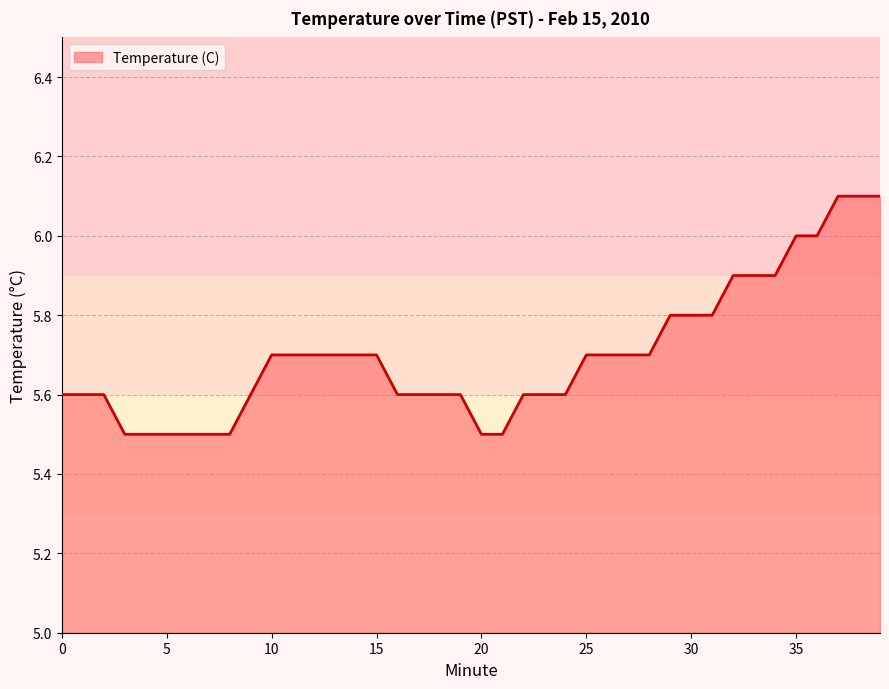

What is the maximum value shown in the chart?

6.1